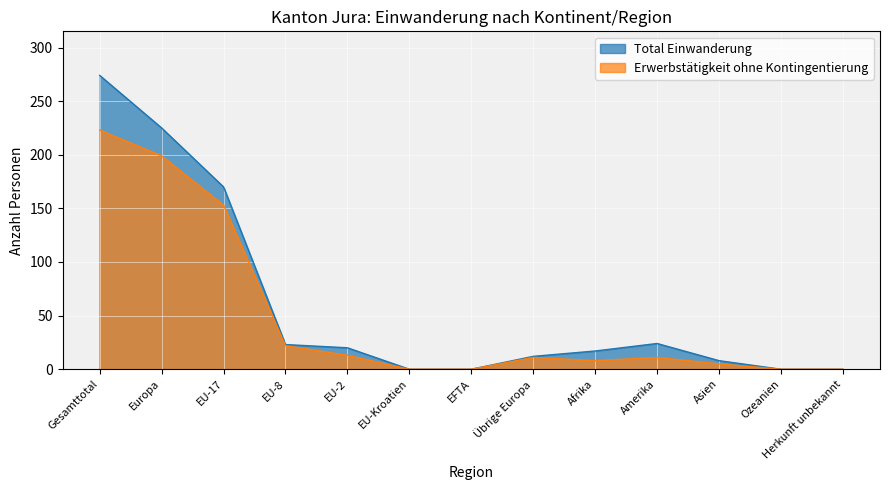

Where is the first local minimum for Erwerbstätigkeit ohne Kontingentierung?

Afrika